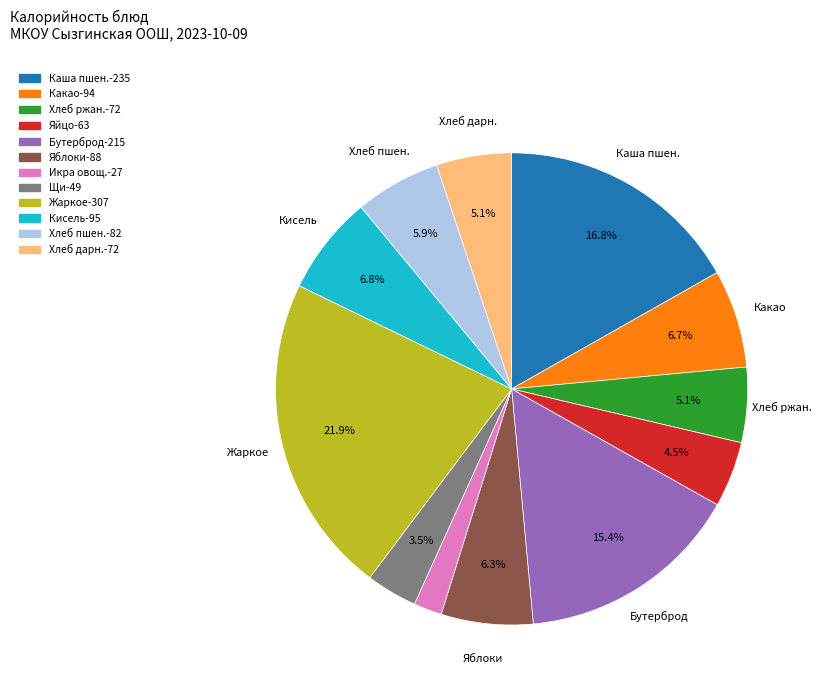

To the nearest percent, what is the difference between the largest and smallest slice percentages?

20%